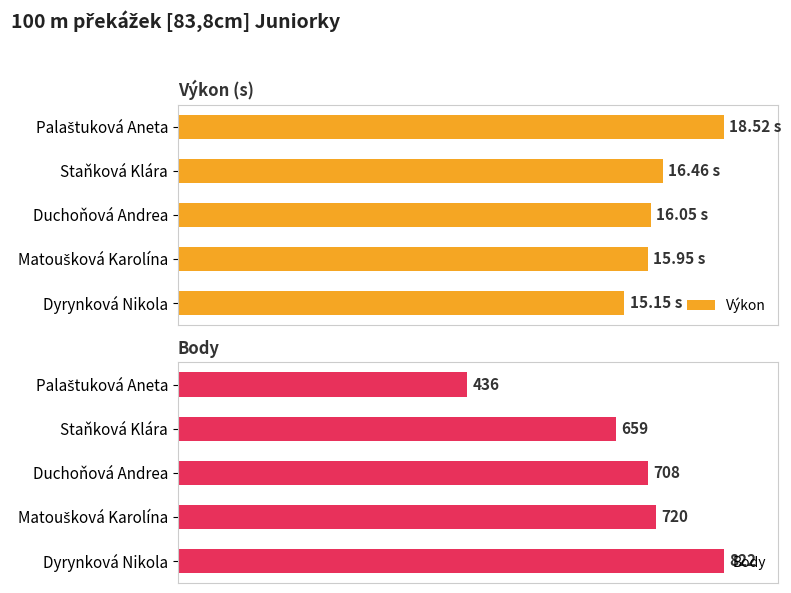

What is the difference between the maximum and minimum values in the Výkon series?

18.2